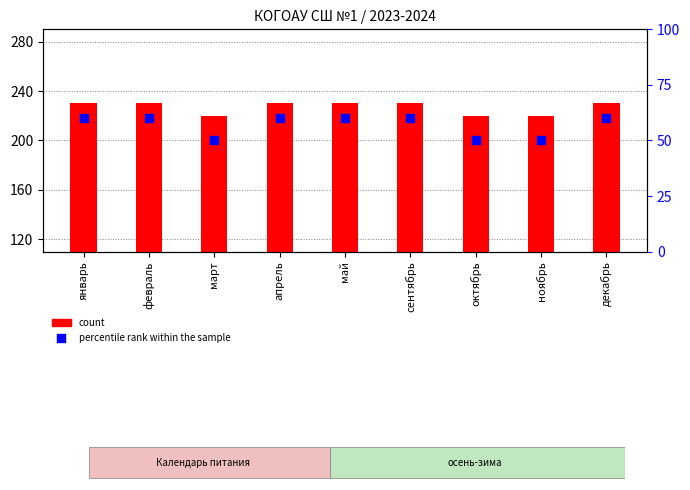

At how many categories does at least one series exceed 115?

6